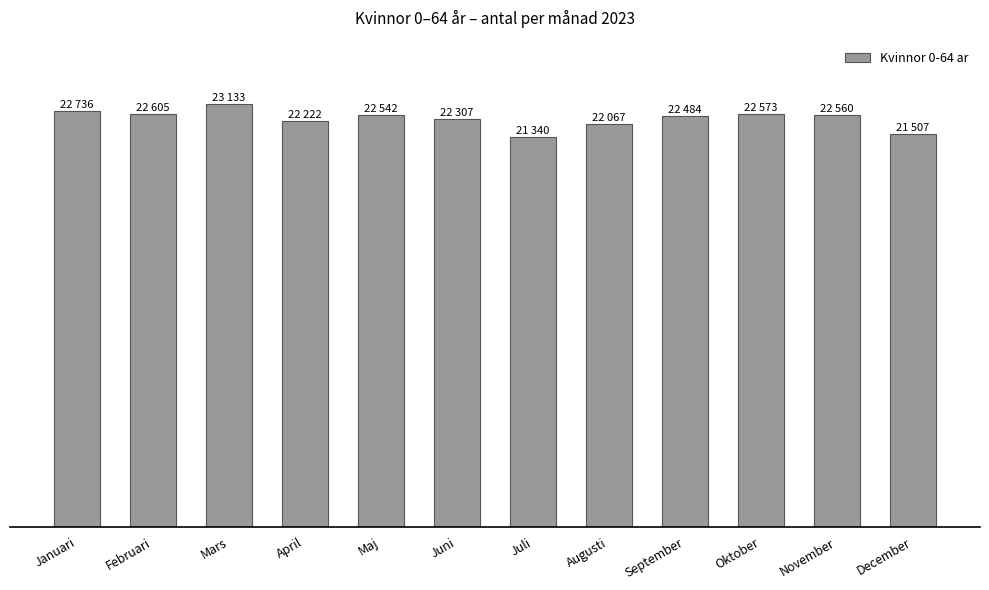

What is the average value?

22340